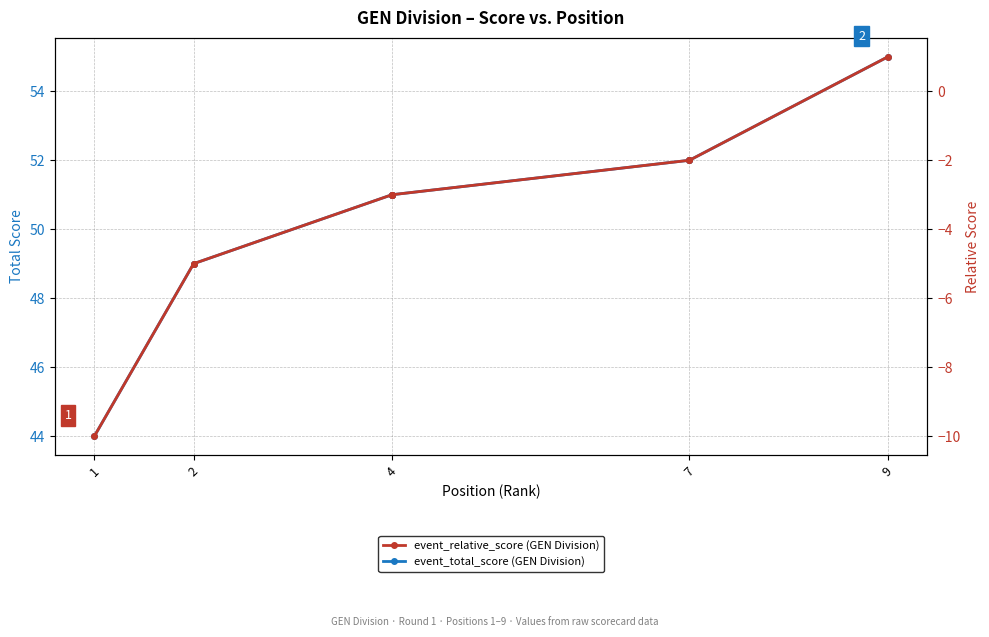

Is the value of event_total_score at 7 greater than the value of event_relative_score at 9?

Yes